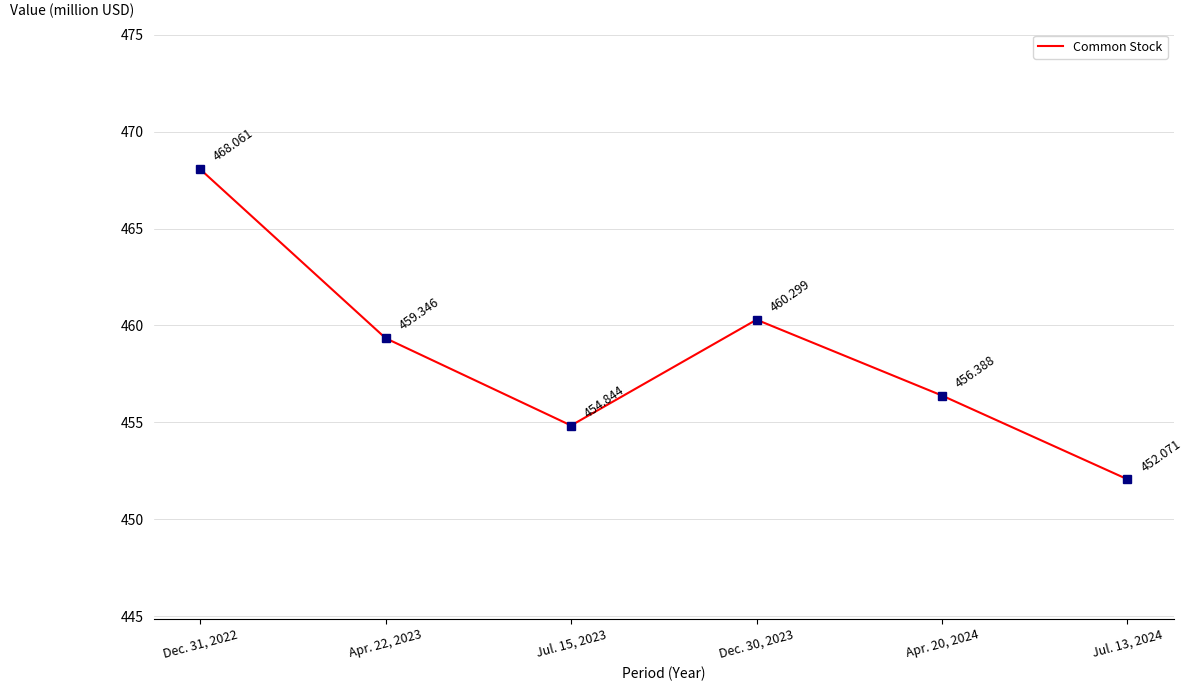

What is the greatest value displayed?

468061000